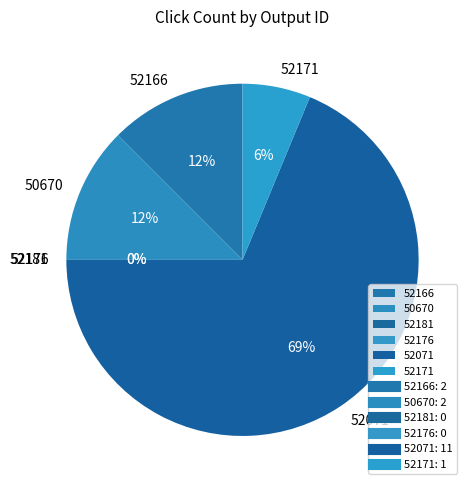

What is the majority slice?

52071